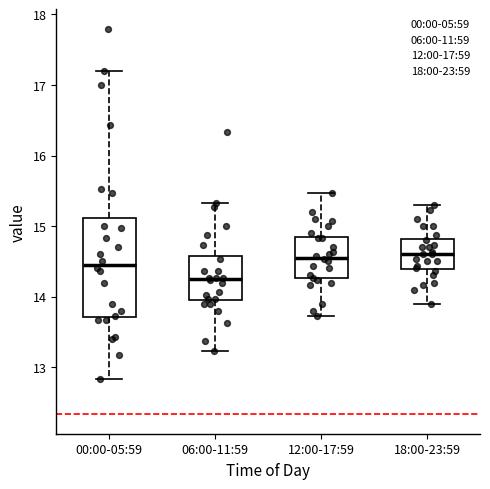

Where is the upper edge of the box for 18:00-23:59 on the y-axis? The values are not printed on the chart, so give them approximately, as read against the axis.

14.8